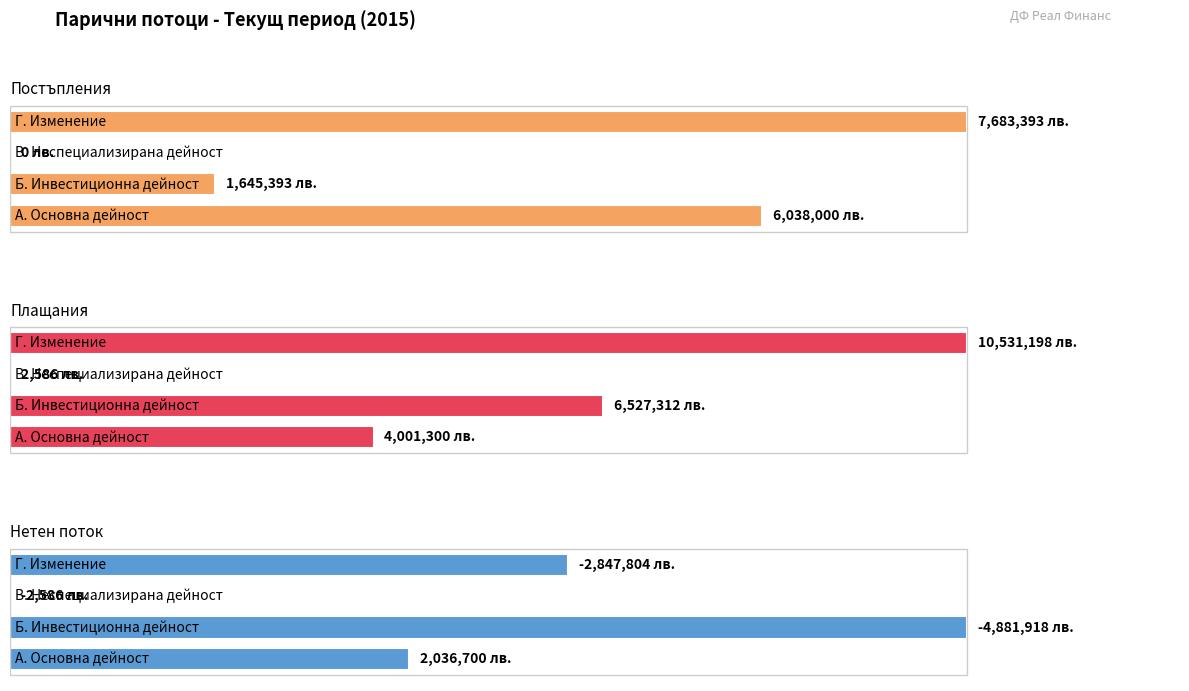

What is the value of the Плащания bar at the 4th from the left?

10531197.6